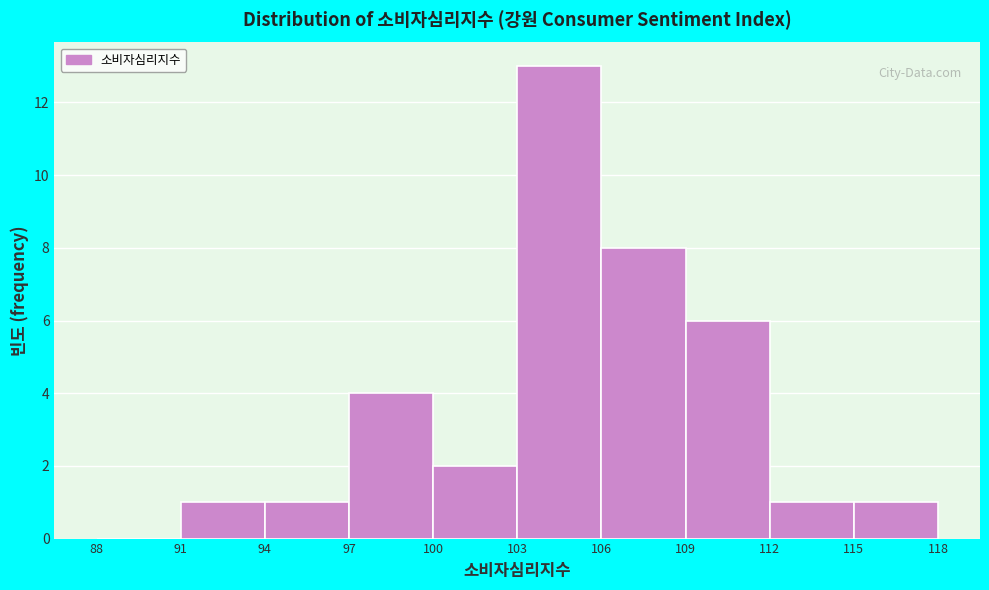

Reading left to right, transcribe this chart: for each bar, give the range it covers on the x-axis and its height. The values are not printed on the chart, so give them approximately, as read against the axis.

88 to 91: 0
91 to 94: 1
94 to 97: 1
97 to 100: 4
100 to 103: 2
103 to 106: 13
106 to 109: 8
109 to 112: 6
112 to 115: 1
115 to 118: 1